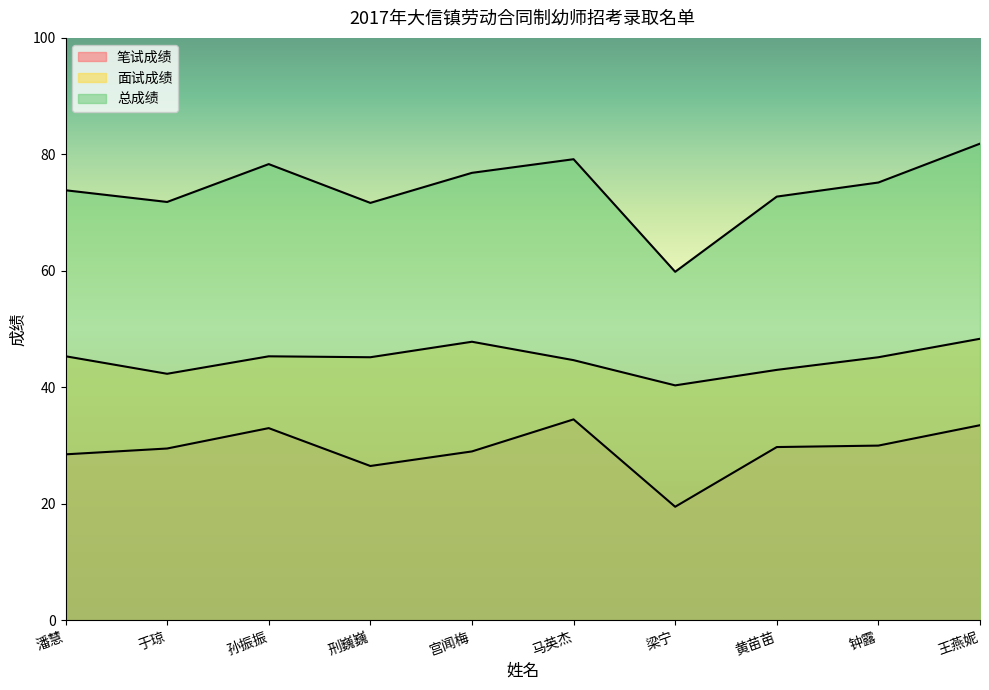

Which series has the widest spread of values?

总成绩